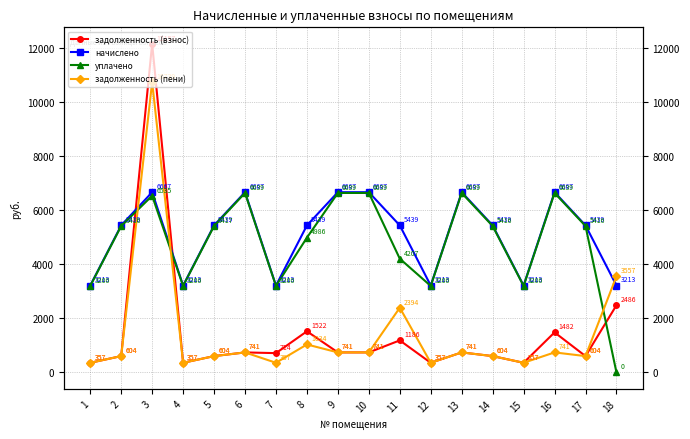

How many distinct data groups are displayed?

4